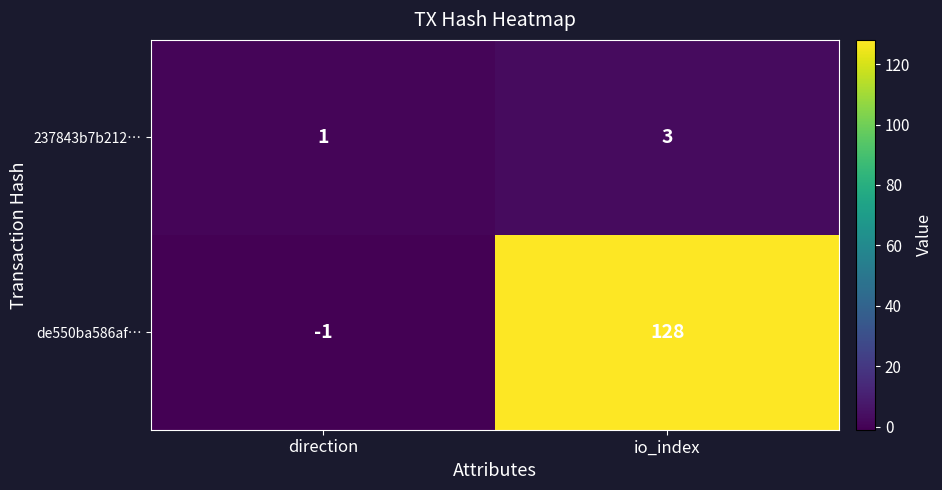

What is the difference between the maximum and minimum values in the de550ba586af… series?

129